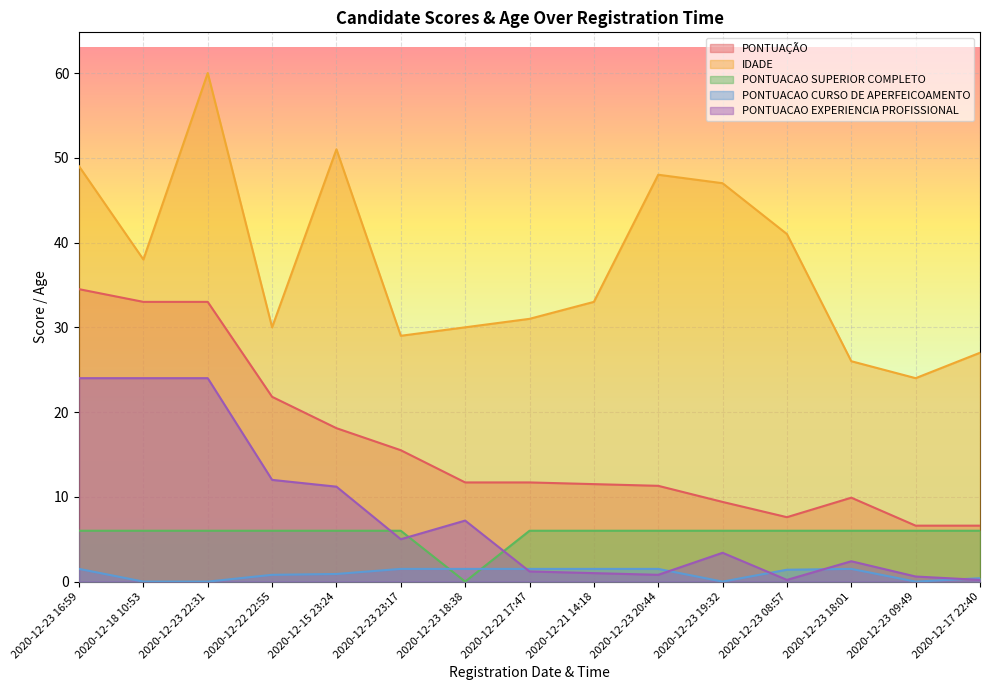

How many values in the PONTUACAO SUPERIOR COMPLETO series are below 6?

1